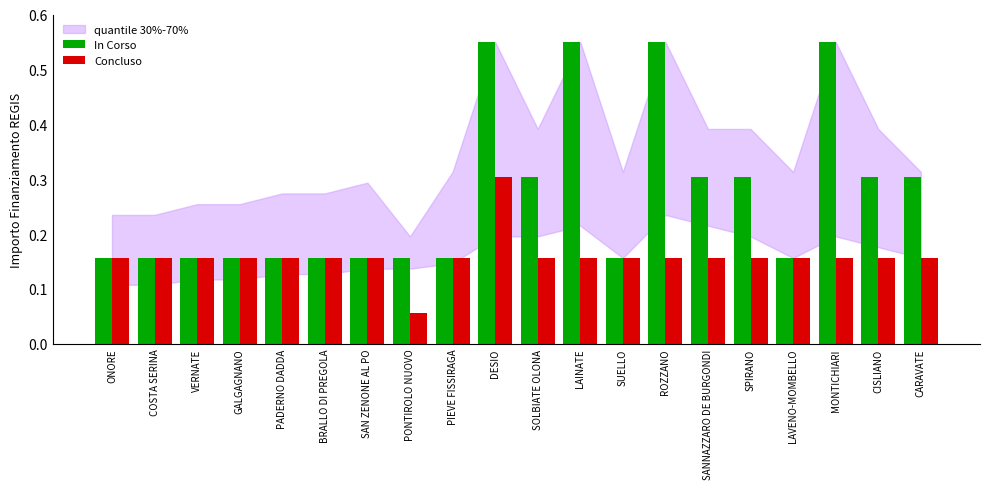

Between SUELLO and CARAVATE, which series saw the biggest shift?

In Corso